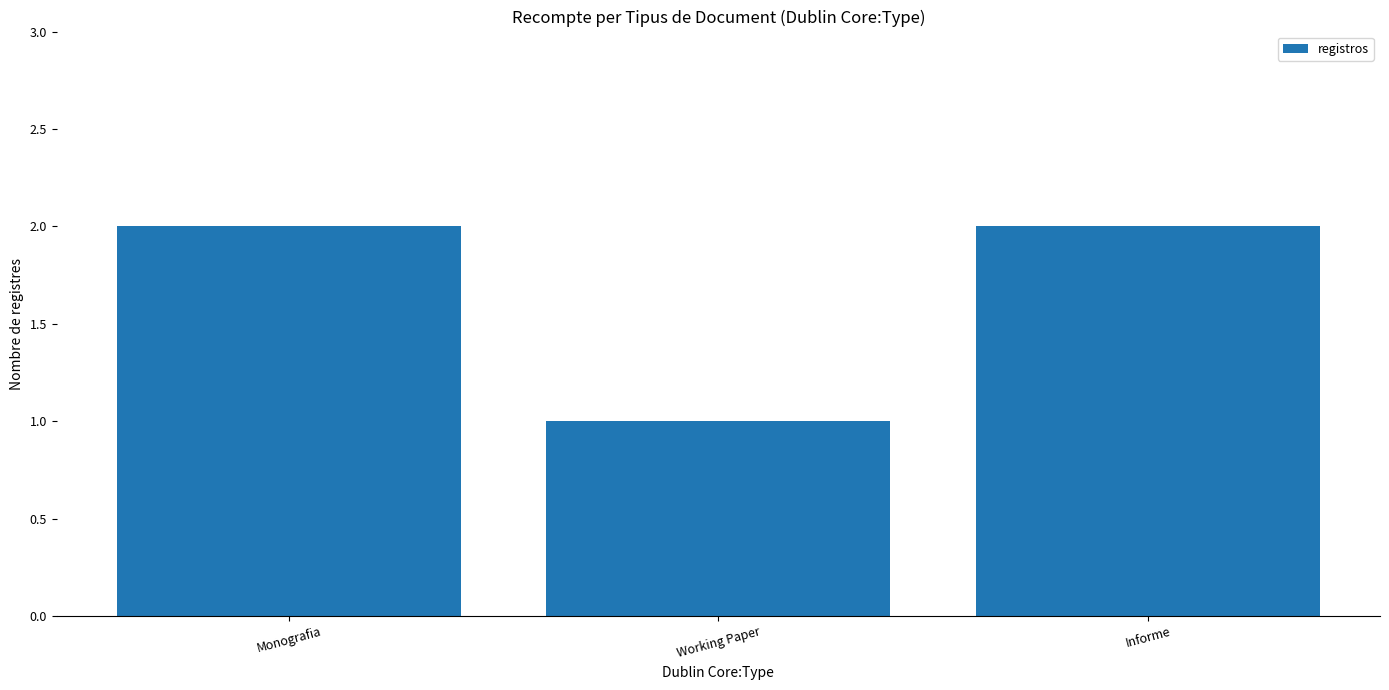

What position from the left is Informe?

3